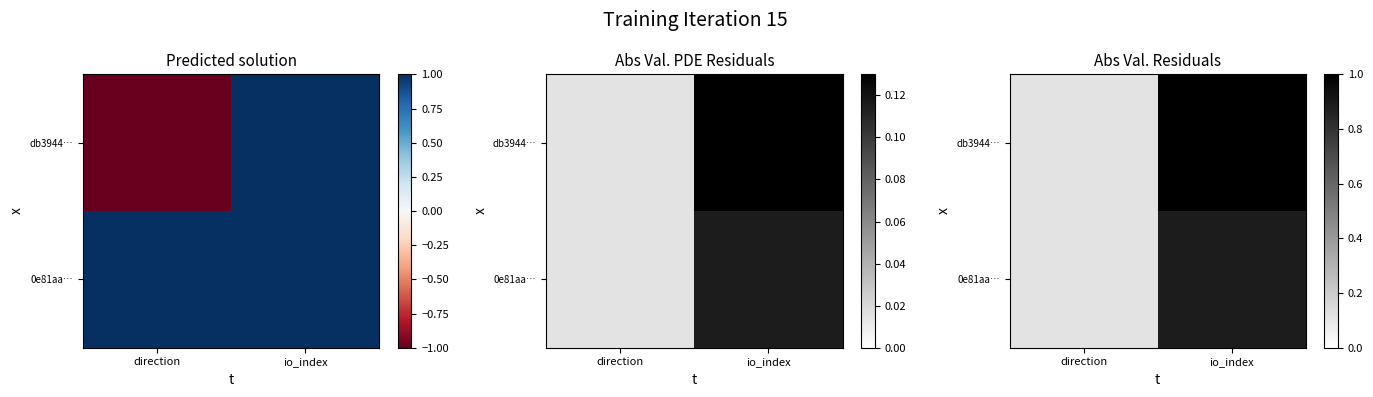

The value of db3944… at io_index is 1.0. True or false?

True